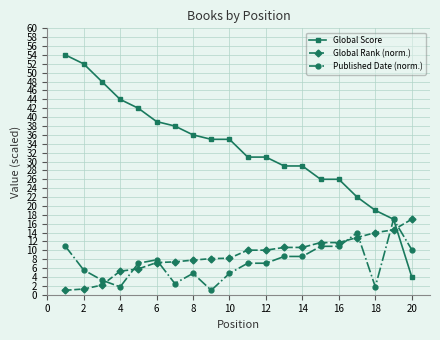

True or false: Global Rank (norm.) and Global Score intersect in this chart.

True